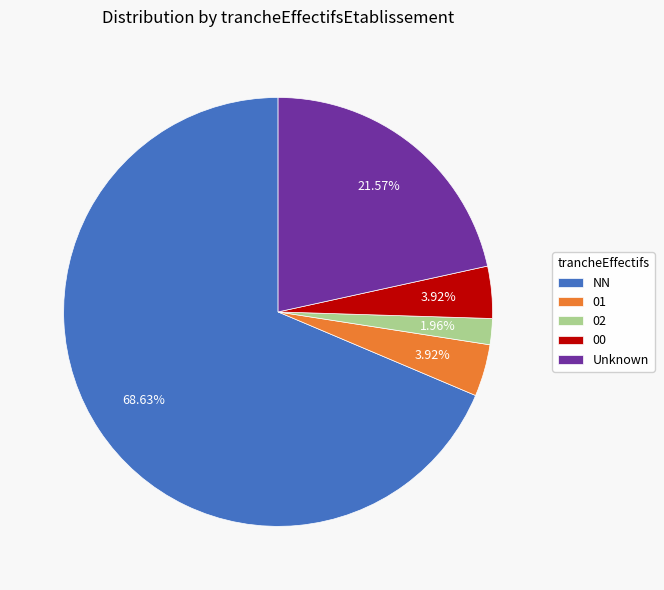

How many segments does this pie chart have?

5